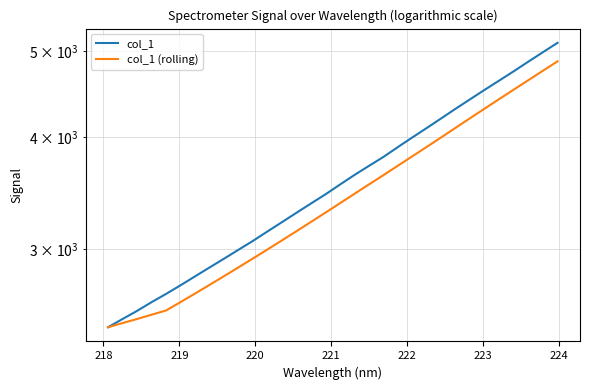

The value of col_1 at 220 is 4105.0. True or false?

False